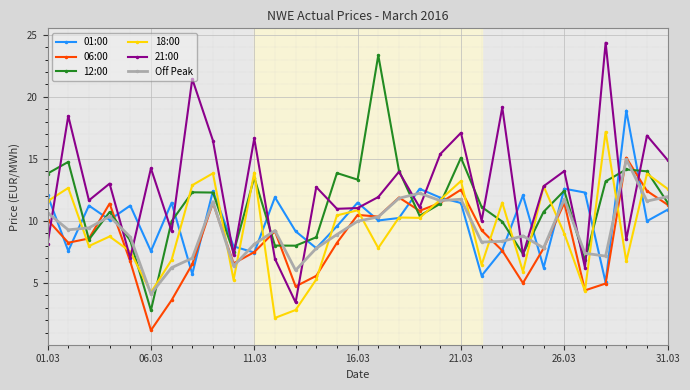

True or false: 18:00 has more than 2 interior local peaks.

True